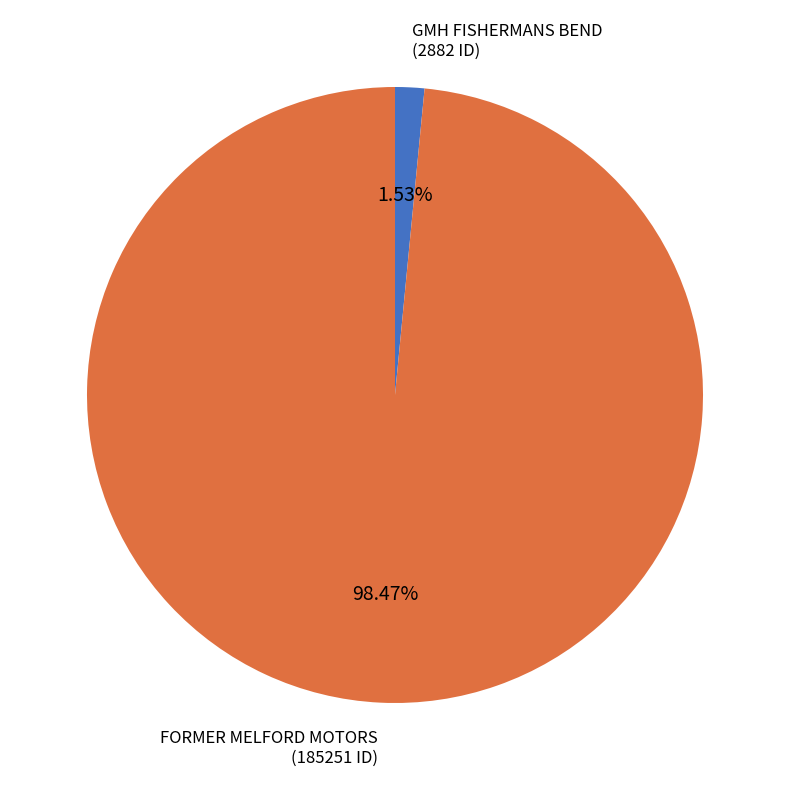

Rank the categories by value from lowest to highest.

GMH FISHERMANS BEND, FORMER MELFORD MOTORS